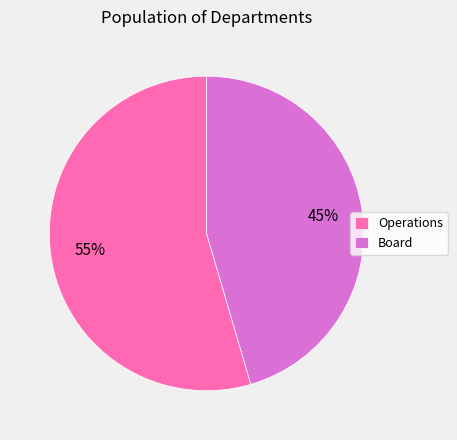

Is Operations the majority of the pie?

Yes